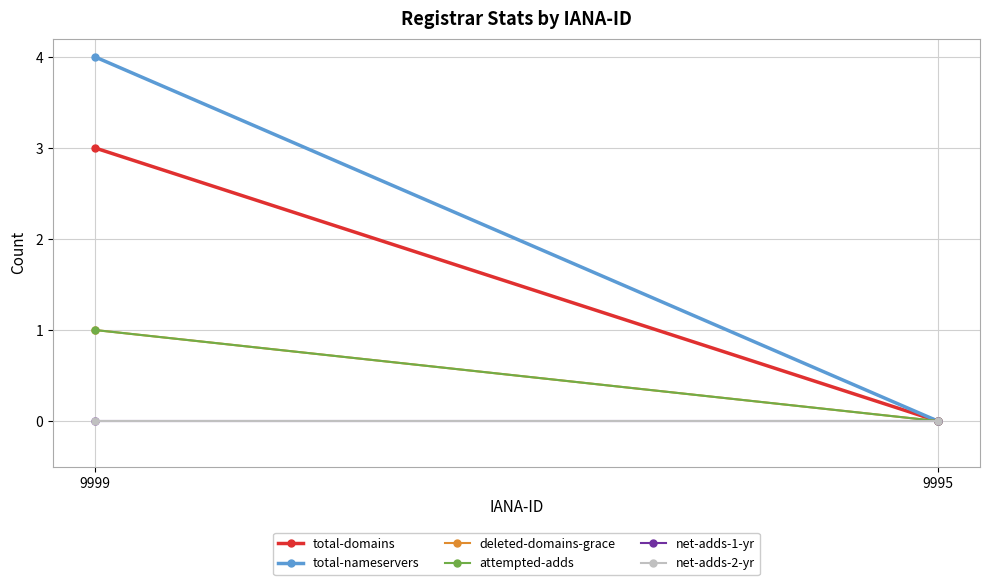

The value of total-domains at 9995 is 1. True or false?

False